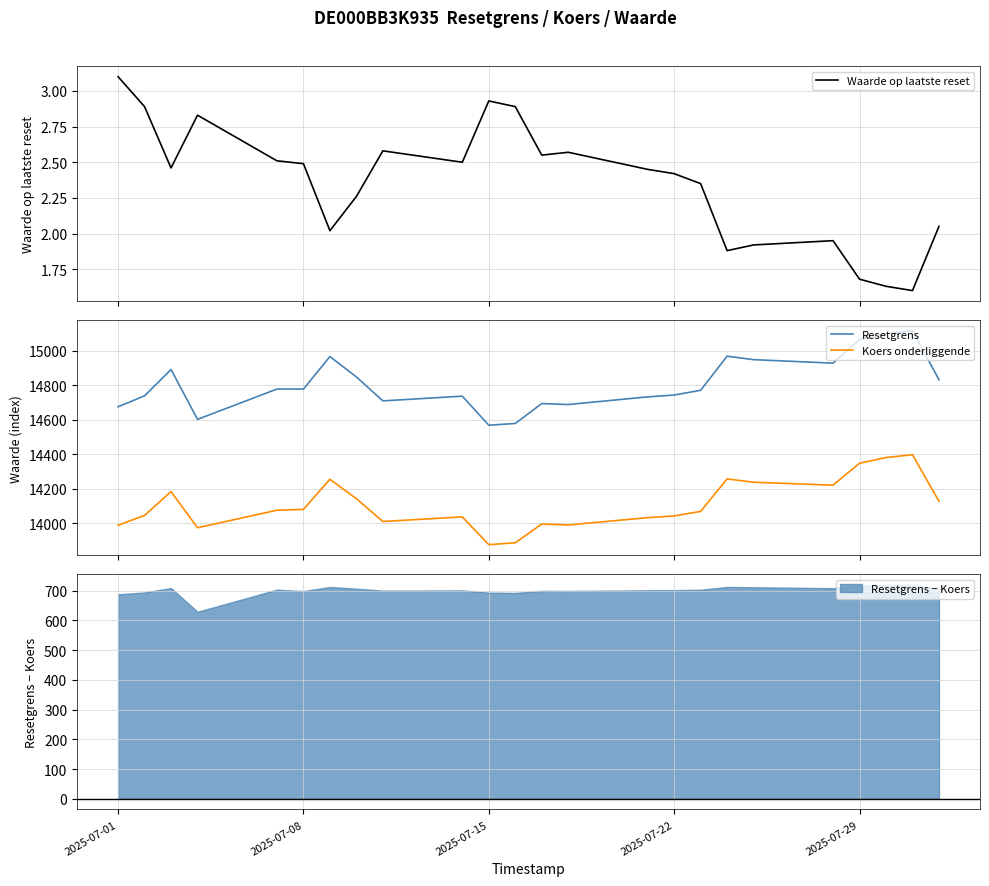

Which series has the largest total across all categories?

Resetgrens